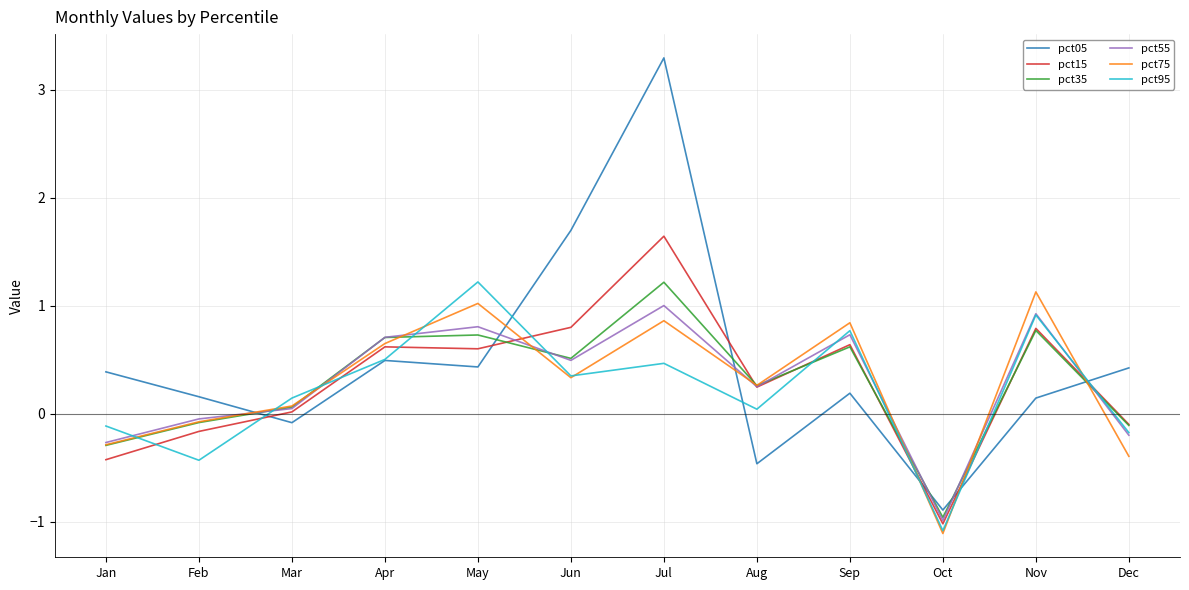

What are all the series names shown in the legend?

pct05, pct15, pct35, pct55, pct75, pct95